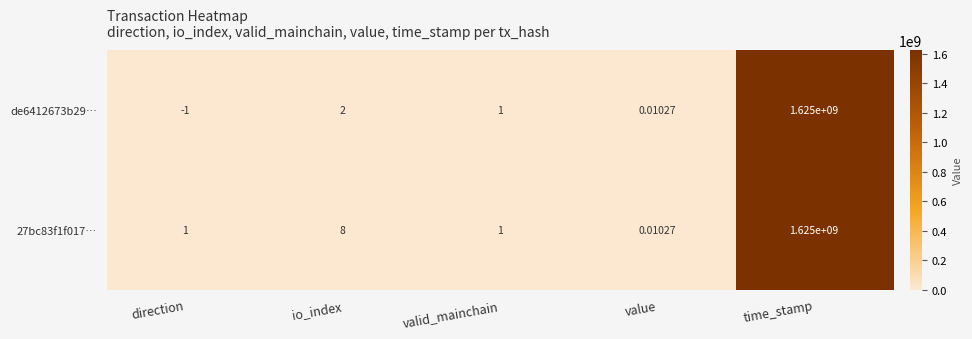

Where is 27bc83f1f017… nearest to the value 812500000?

io_index